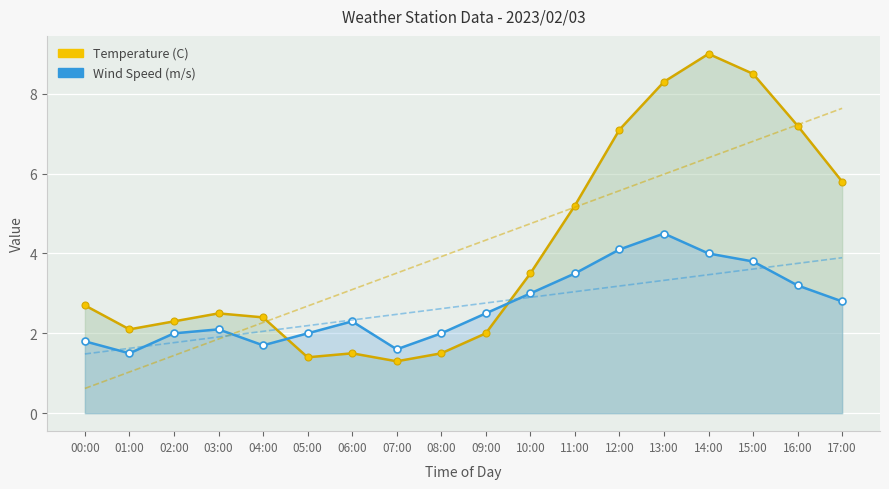

How many interior local valleys does the Temperature (C) series have?

3